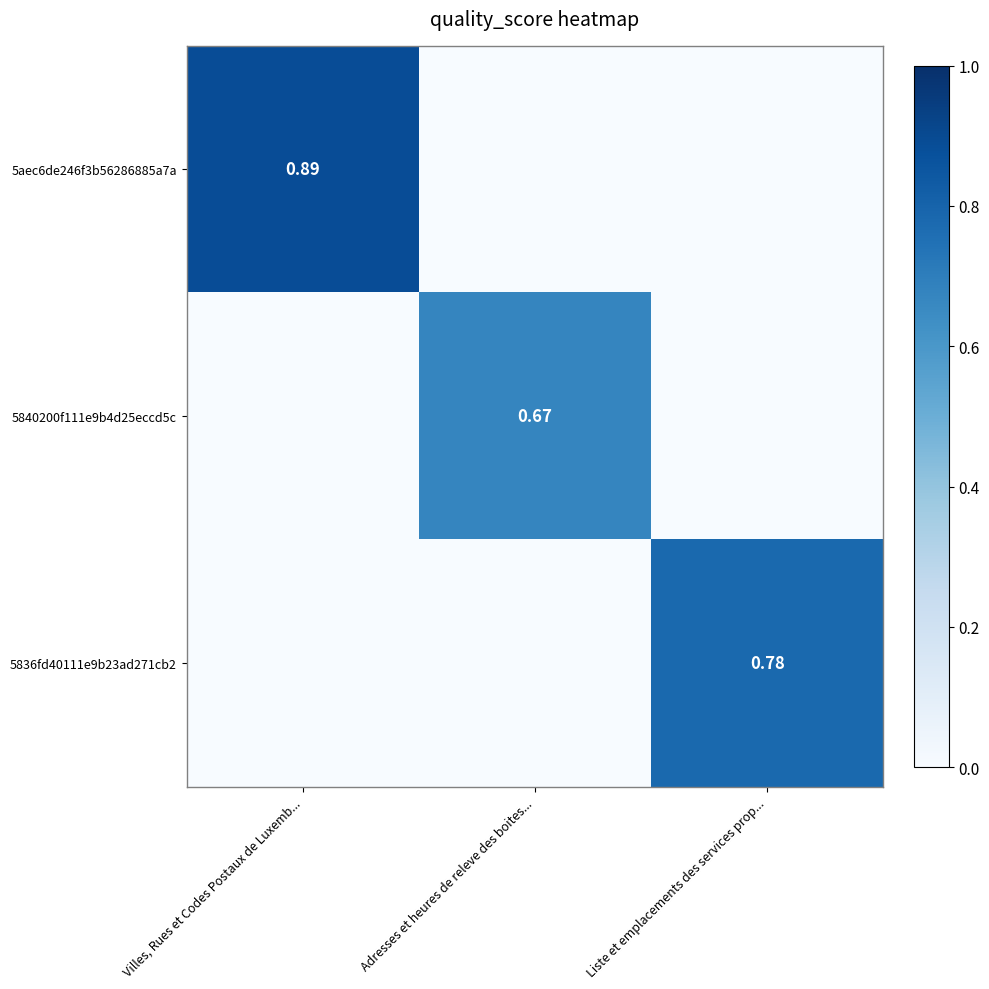

What is the difference between the maximum and minimum values in the 5840200f111e9b4d25eccd5c series?

0.7